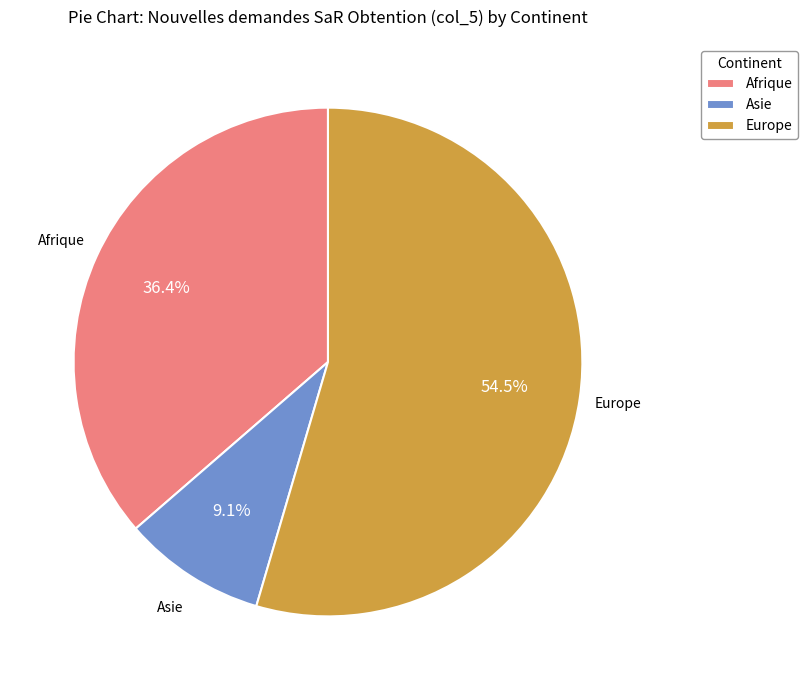

How many segments does this pie chart have?

3